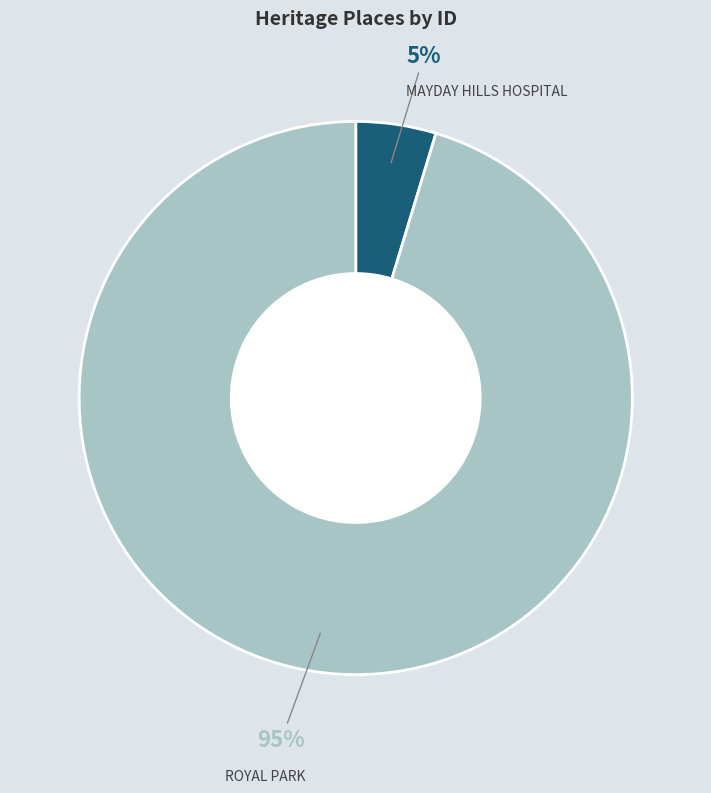

To the nearest percent, what is the average slice percentage?

50%